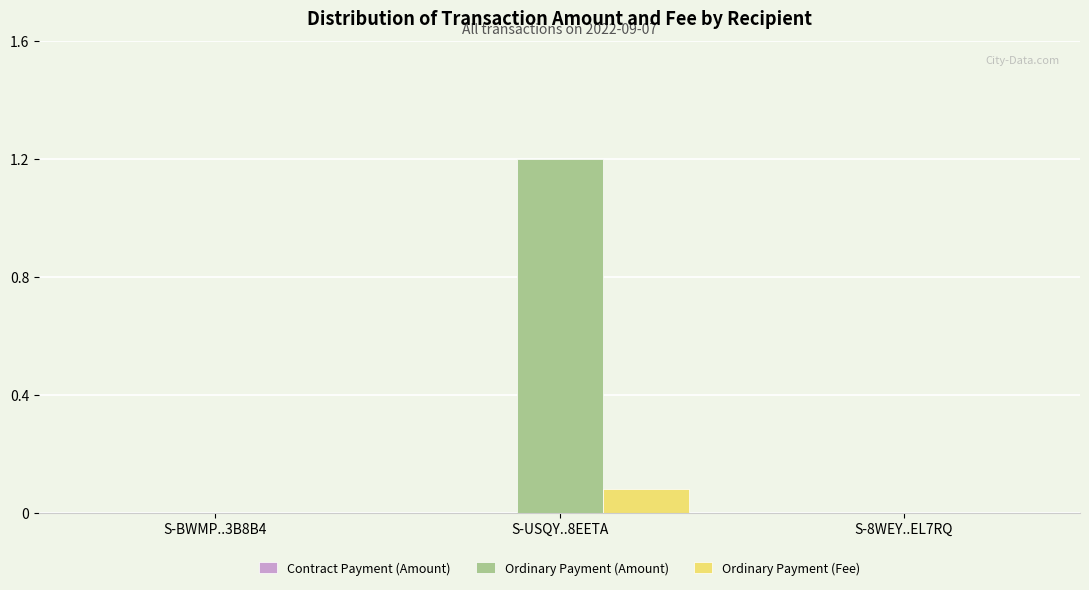

Which series has the largest range (max minus min)?

Ordinary Payment (Amount)